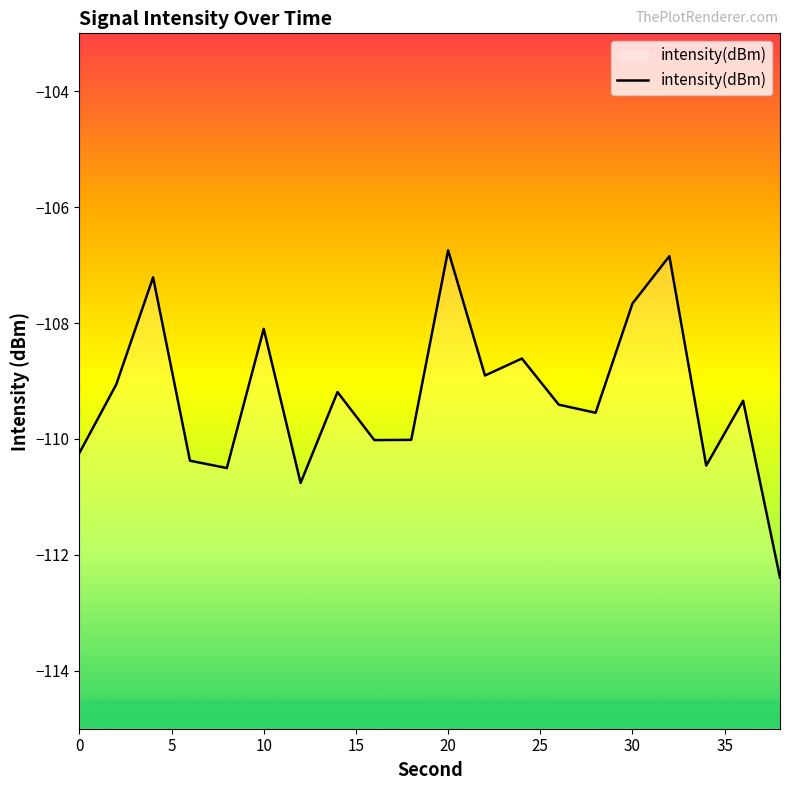

List the labels in order of value, smallest first.

38, 12, 8, 34, 6, 0, 16, 18, 28, 26, 36, 14, 2, 22, 24, 10, 30, 4, 32, 20